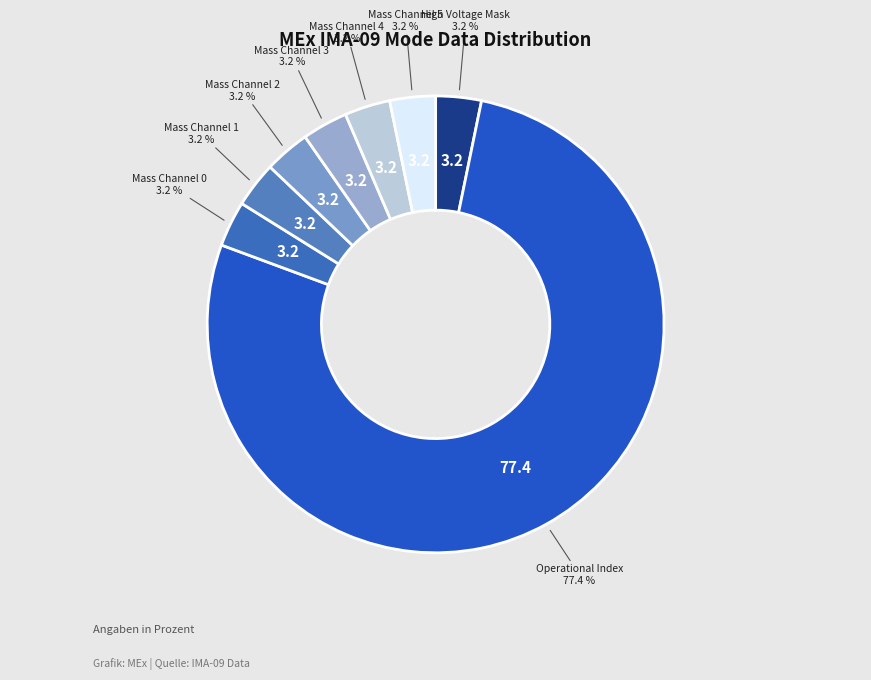

How many slices are in this pie chart?

8